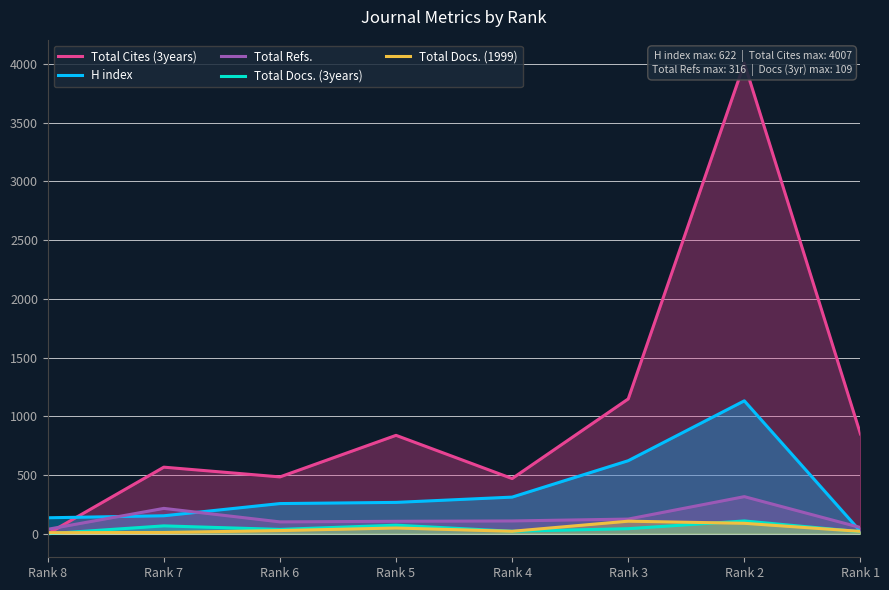

Where do H index and Total Cites (3years) first cross each other?

Rank 8 and Rank 7